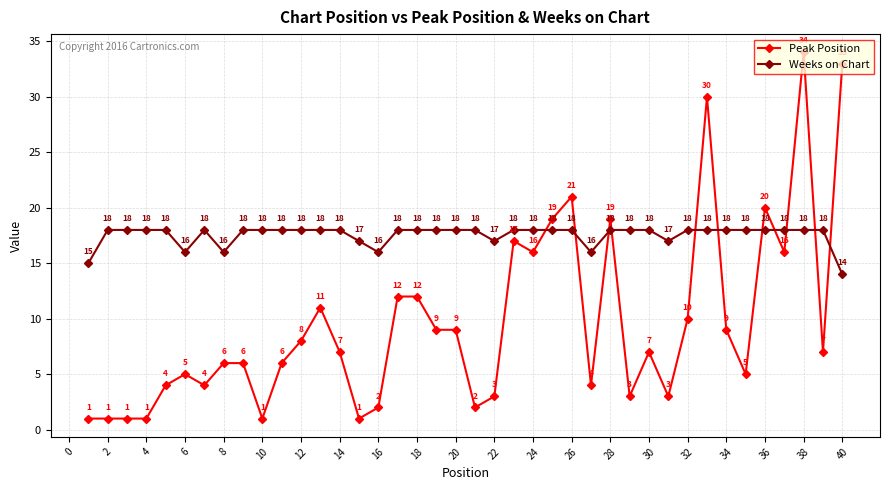

What is the value of the Peak Position point at the 22nd from the left?

3